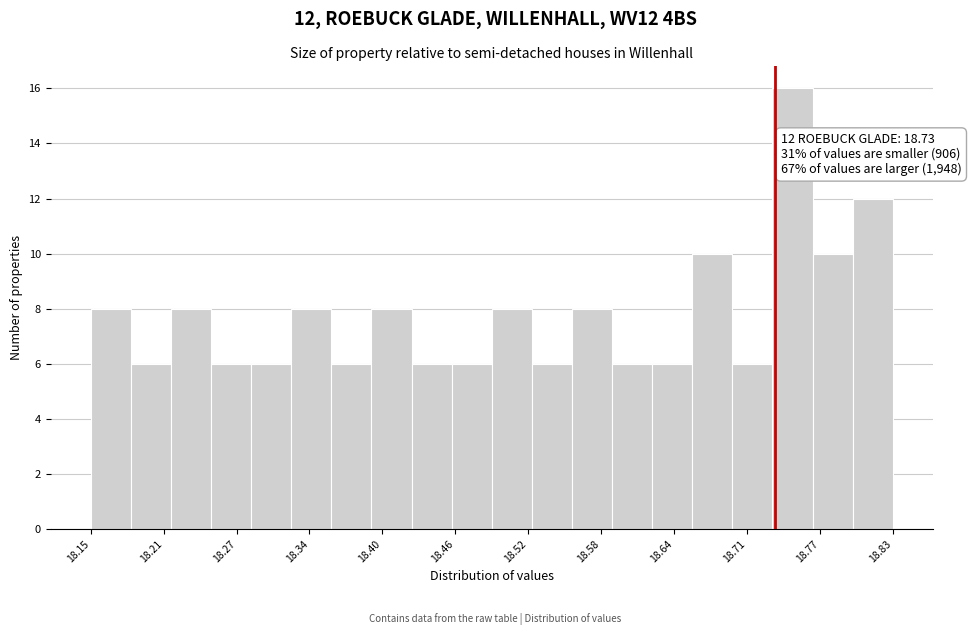

Around what value on the x-axis is the tallest bar? Give the approximate position of its centre, as read against the axis.

18.75